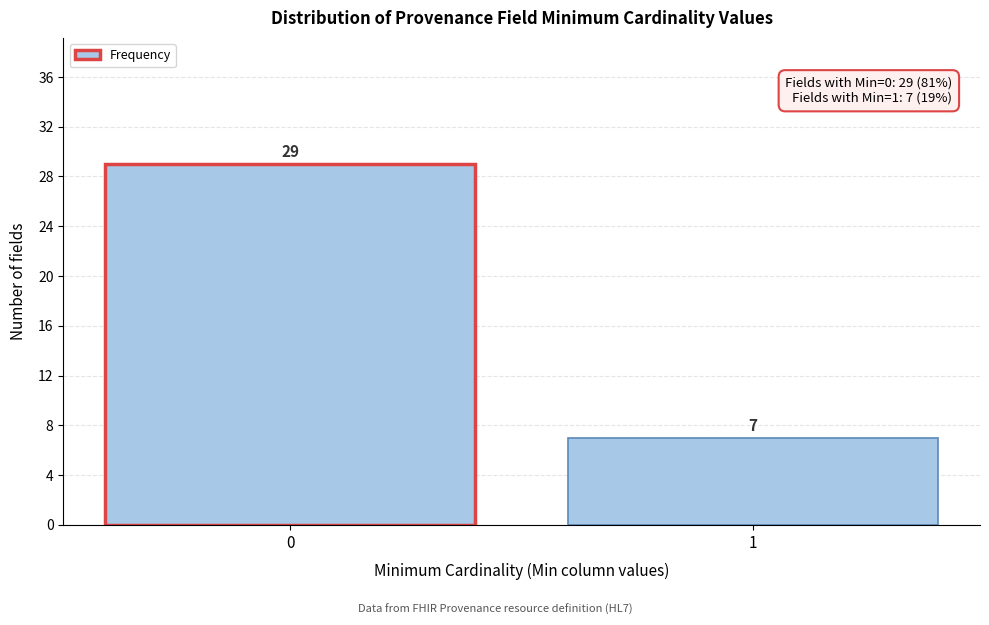

Reading left to right, transcribe all the data shown in this chart.

29	7